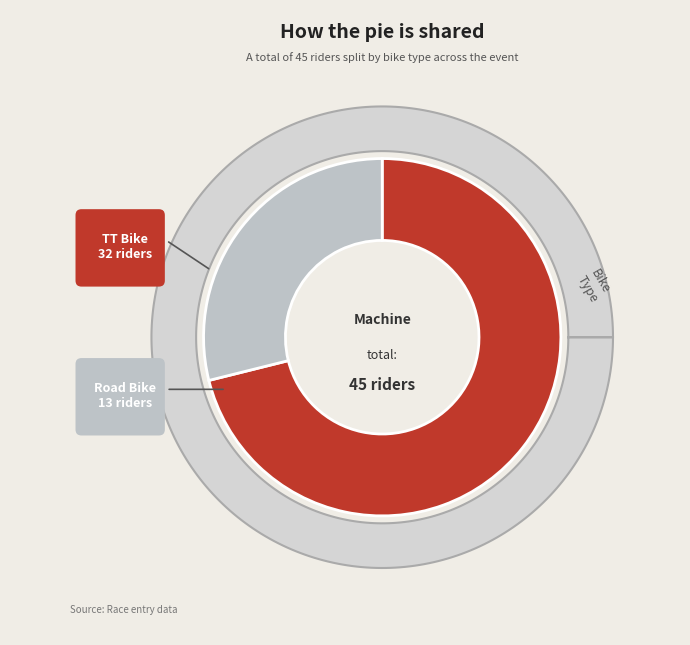

To the nearest percent, what portion does TT Bike represent?

71%